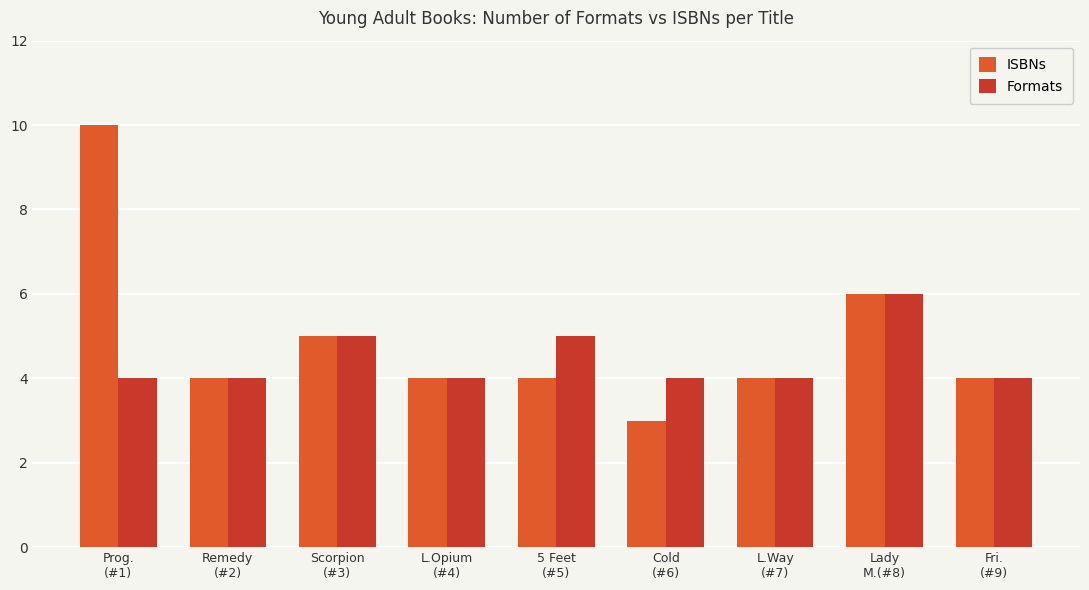

What is the sum of all ISBNs values?

44